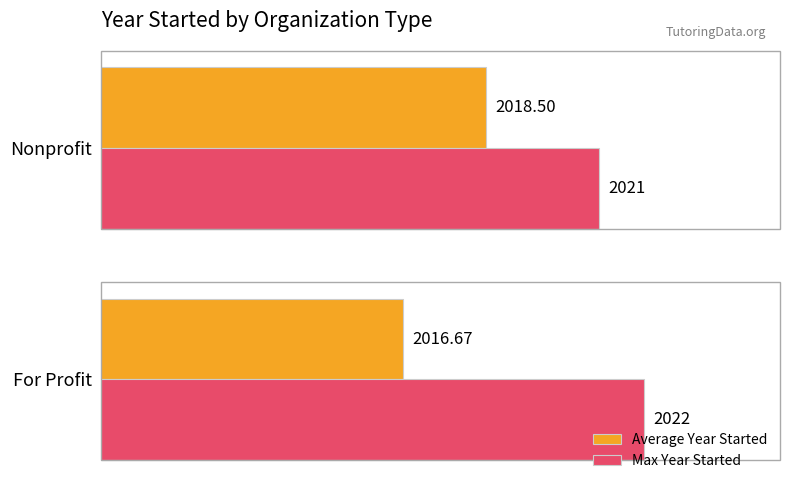

Rank the series by their maximum value, from highest to lowest.

Max Year Started, Average Year Started